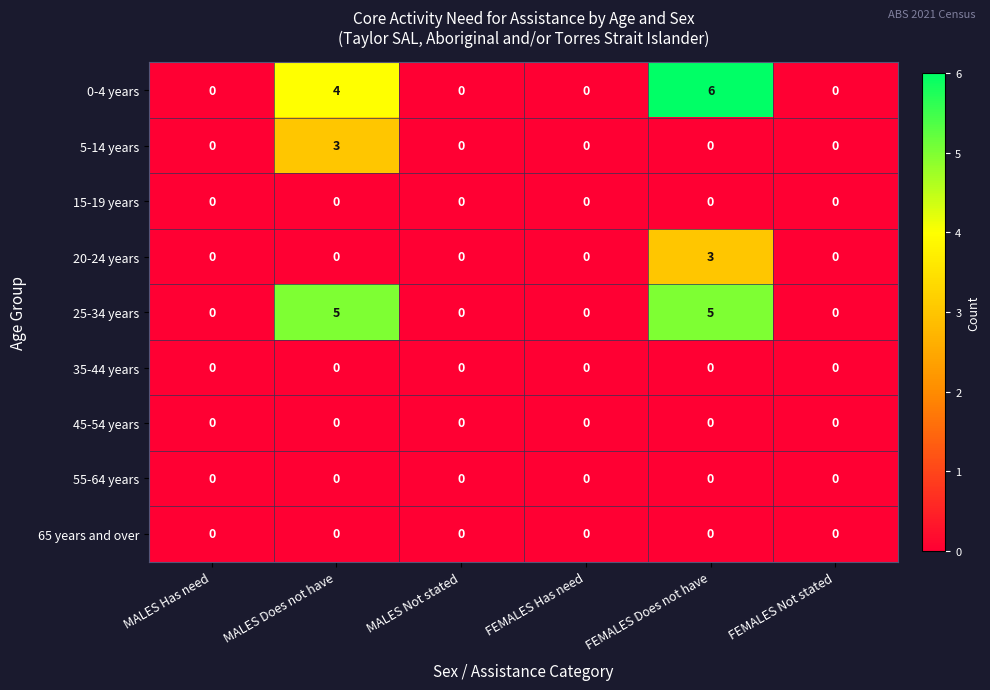

What is the difference between the highest and lowest values at MALES Does not have?

5